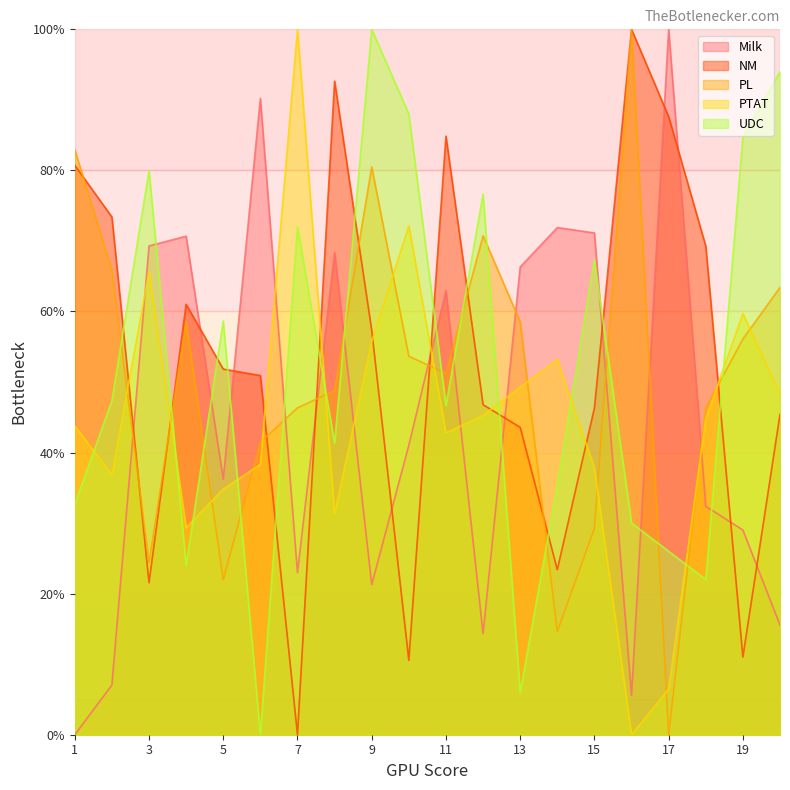

The value of Milk at 8 is 14.3. True or false?

False